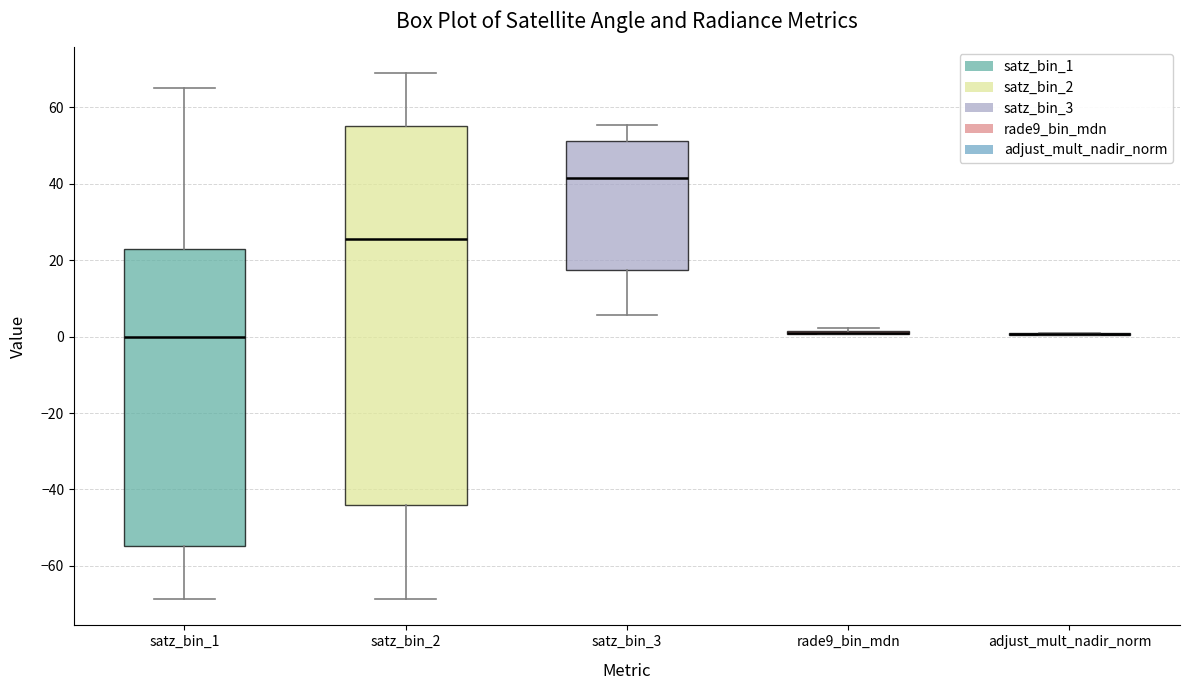

Comparing the boxes themselves (not the whiskers), which one is the tallest?

satz_bin_2